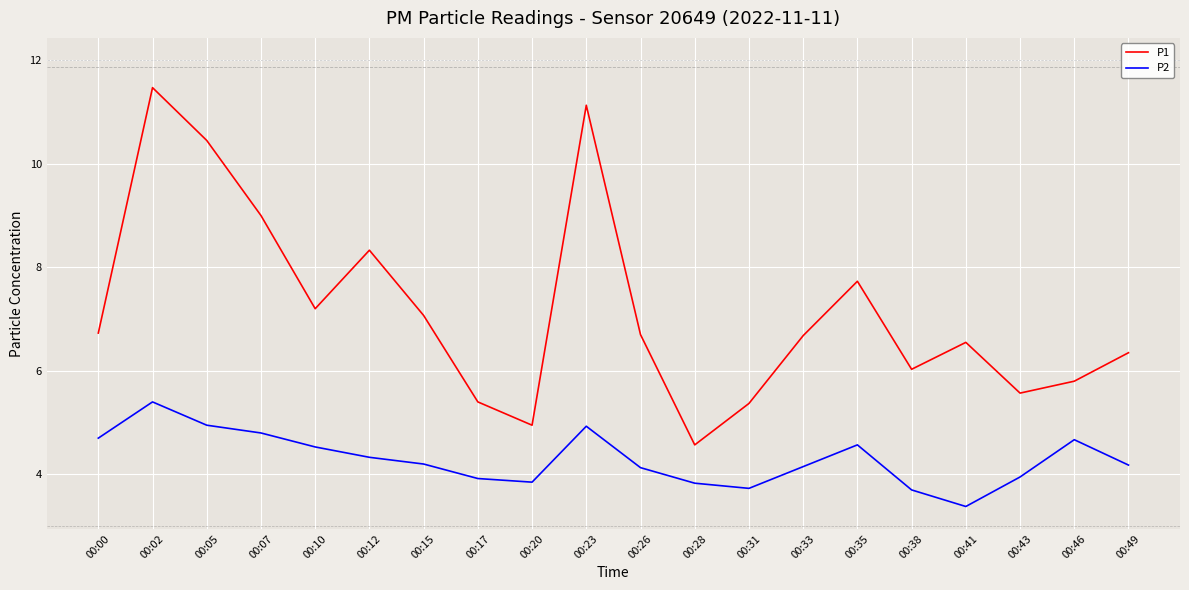

What is the difference between the second highest and minimum values in the P2 series?

1.6